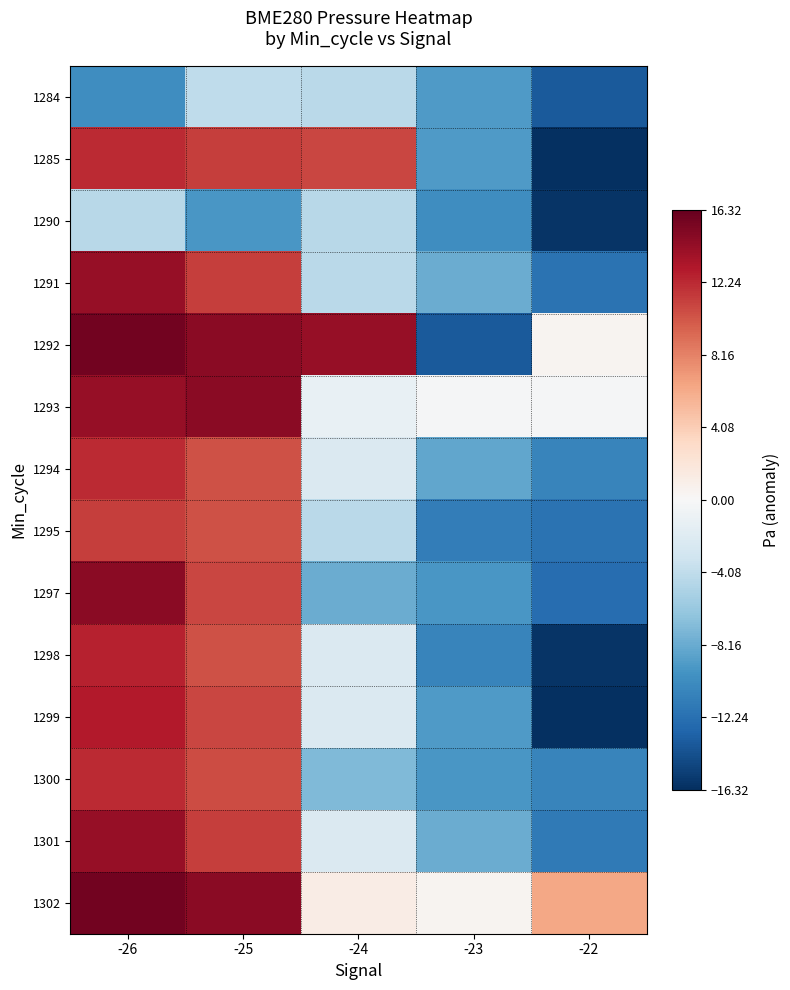

Reading left to right, list all the values displayed in this chart.

1284: -26=-10.1	-25=-4.1	-24=-4.4	-23=-9.3	-22=-13.7
1285: -26=12.2	-25=11.3	-24=11.0	-23=-9.3	-22=-16.3
1290: -26=-4.5	-25=-9.5	-24=-4.5	-23=-10.1	-22=-16.0
1291: -26=14.2	-25=11.3	-24=-4.4	-23=-8.2	-22=-12.1
1292: -26=15.8	-25=14.8	-24=14.2	-23=-13.7	-22=0.5
1293: -26=14.2	-25=14.8	-24=-1.2	-23=-0.2	-22=-0.2
1294: -26=12.2	-25=10.4	-24=-2.4	-23=-8.5	-22=-10.7
1295: -26=11.3	-25=10.4	-24=-4.4	-23=-11.3	-22=-12.1
1297: -26=14.8	-25=11.0	-24=-8.2	-23=-9.5	-22=-12.5
1298: -26=12.5	-25=10.4	-24=-2.4	-23=-10.7	-22=-16.0
1299: -26=12.9	-25=11.0	-24=-2.4	-23=-9.3	-22=-16.3
1300: -26=12.2	-25=10.6	-24=-7.2	-23=-9.5	-22=-10.7
1301: -26=14.2	-25=11.3	-24=-2.4	-23=-8.2	-22=-11.5
1302: -26=15.8	-25=14.8	-24=1.2	-23=0.5	-22=6.3